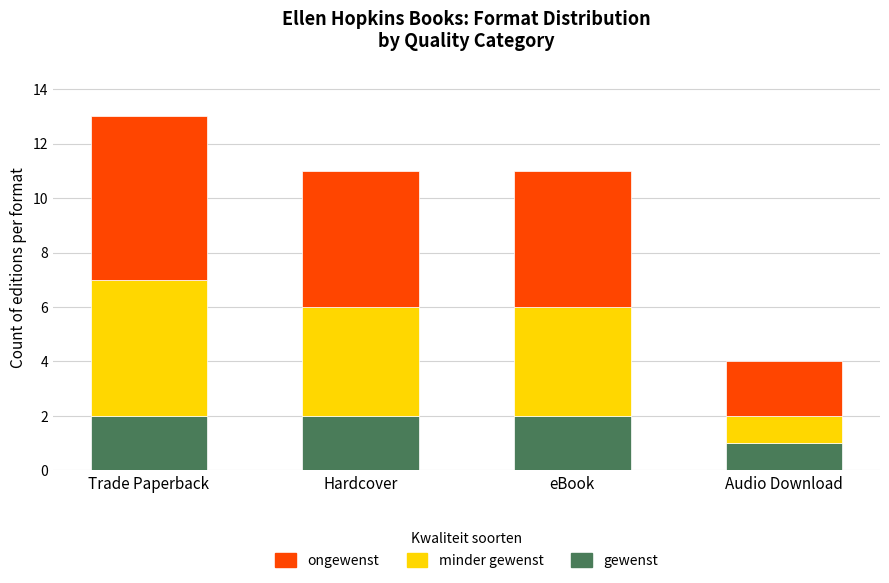

How many bars are there in total?

4